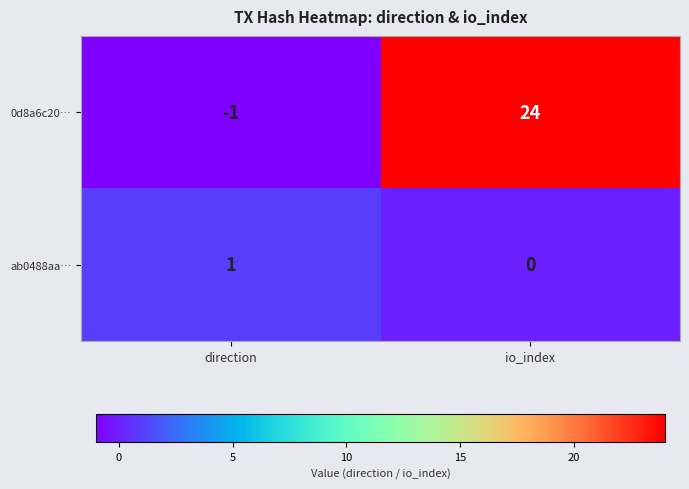

What is the smallest value displayed?

-1